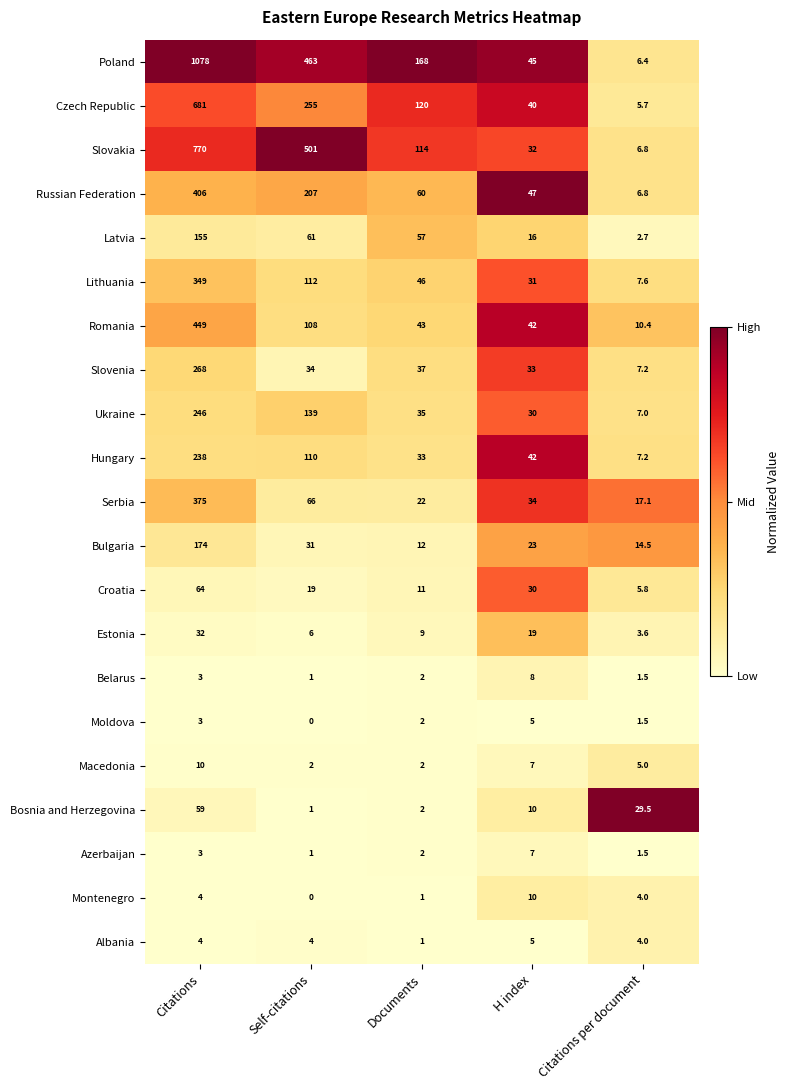

At which category is the sum across all series the highest?

Citations